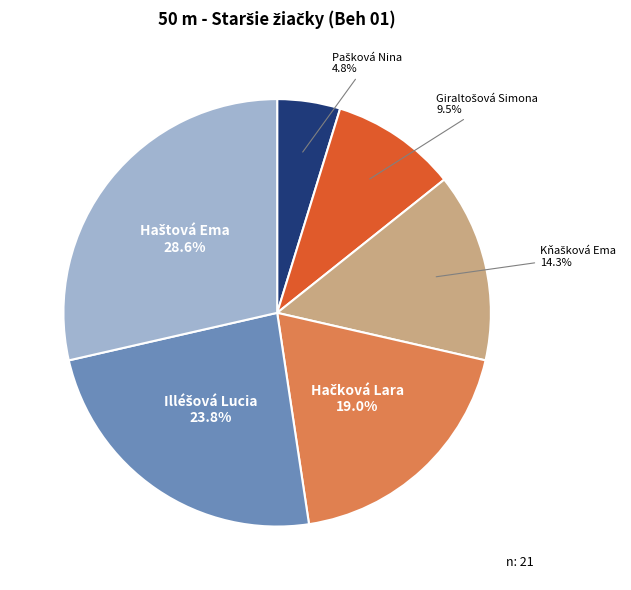

Is there any slice that represents more than half of the pie?

No